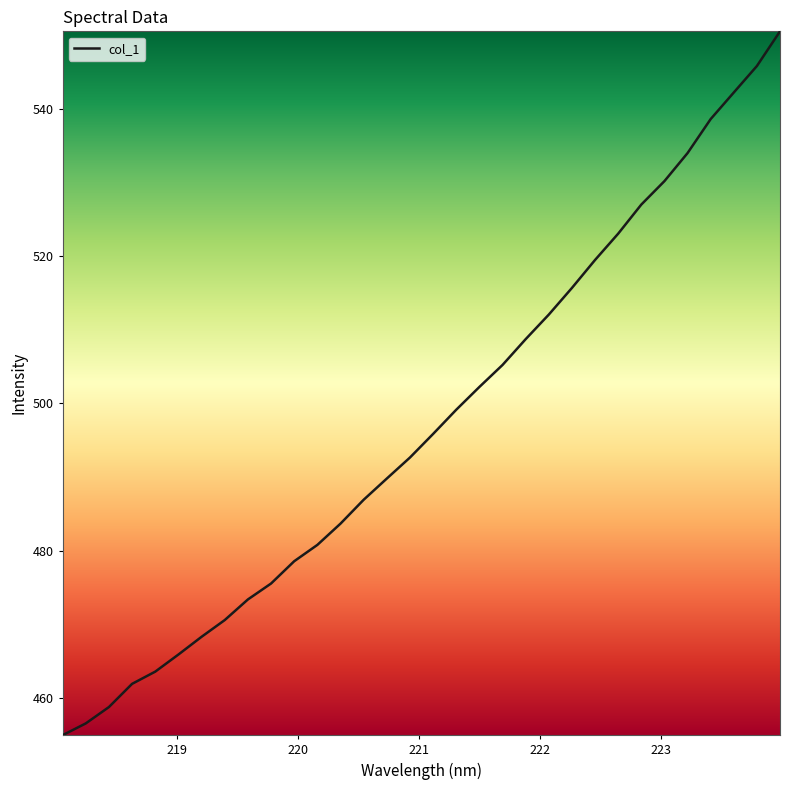

What is the sum of all values?

15910.8